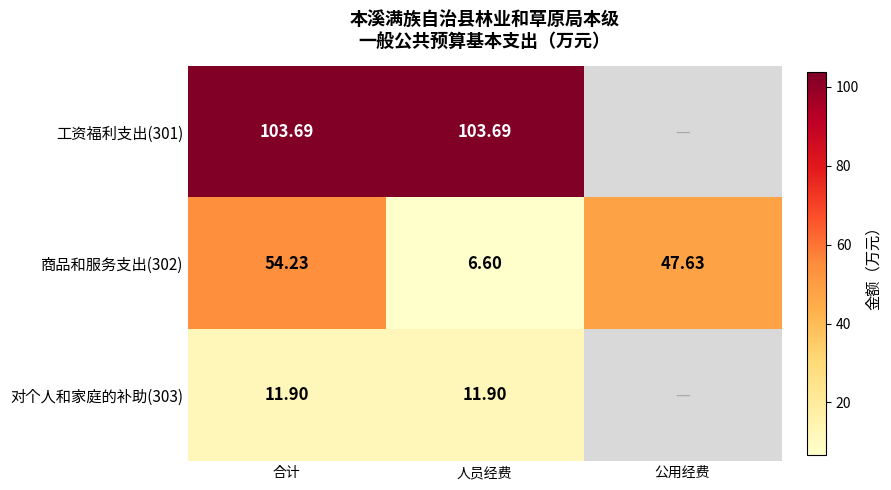

Where is 商品和服务支出(302) nearest to the value 30?

公用经费